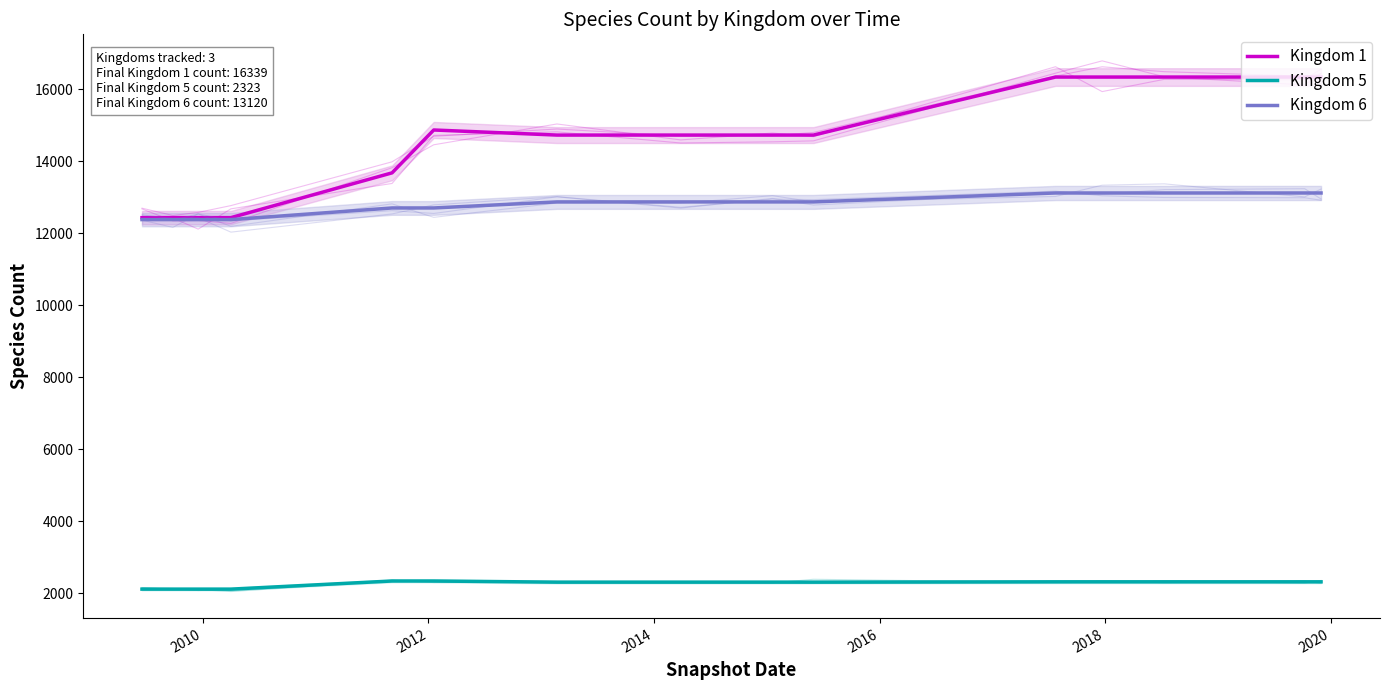

At which label is Kingdom 5 closest to 2233?

2020